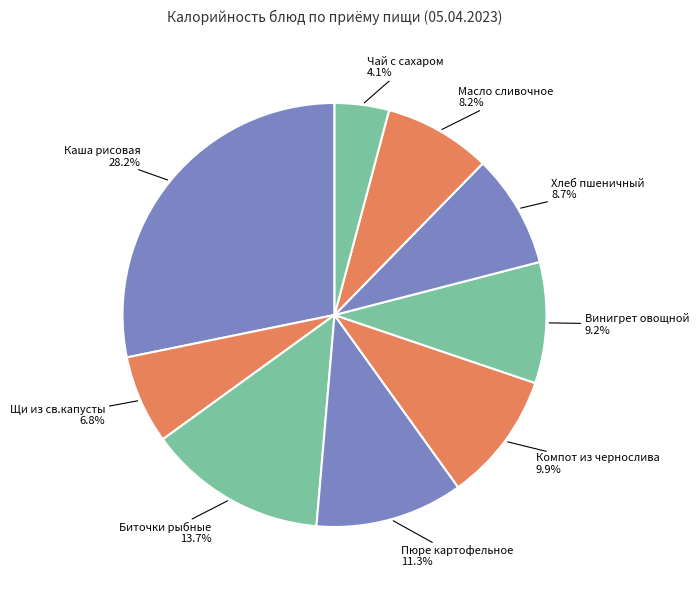

To the nearest percent, what is the difference between the largest and smallest slice percentages?

24%